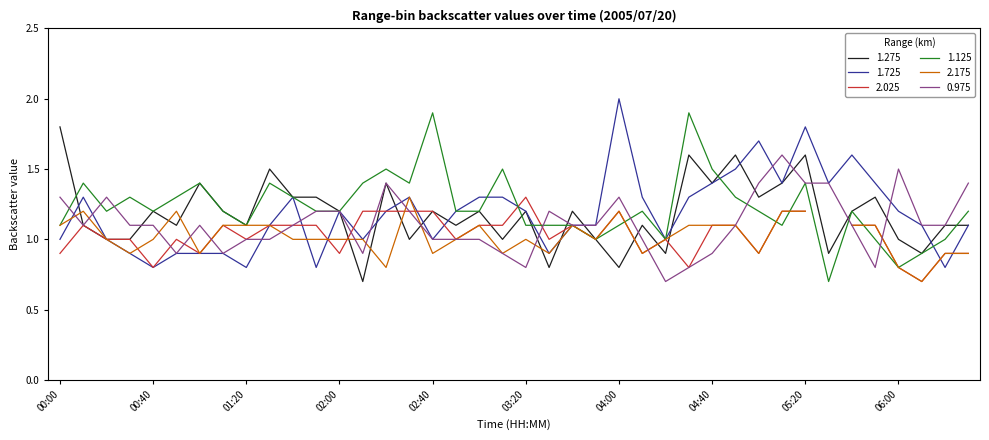

What is the label of the 33rd point from the right?

01:10